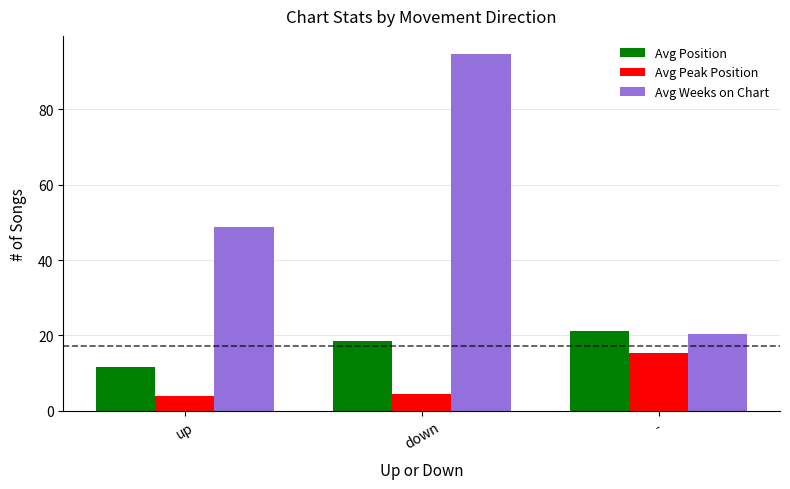

Which series has the largest range (max minus min)?

Avg Weeks on Chart